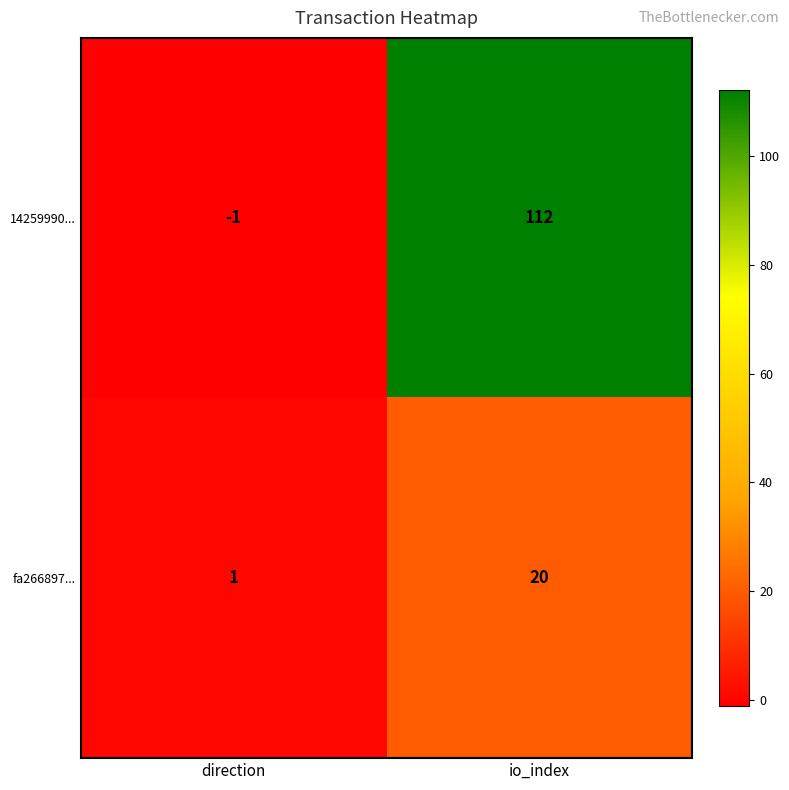

Which category has the highest value across all series?

io_index